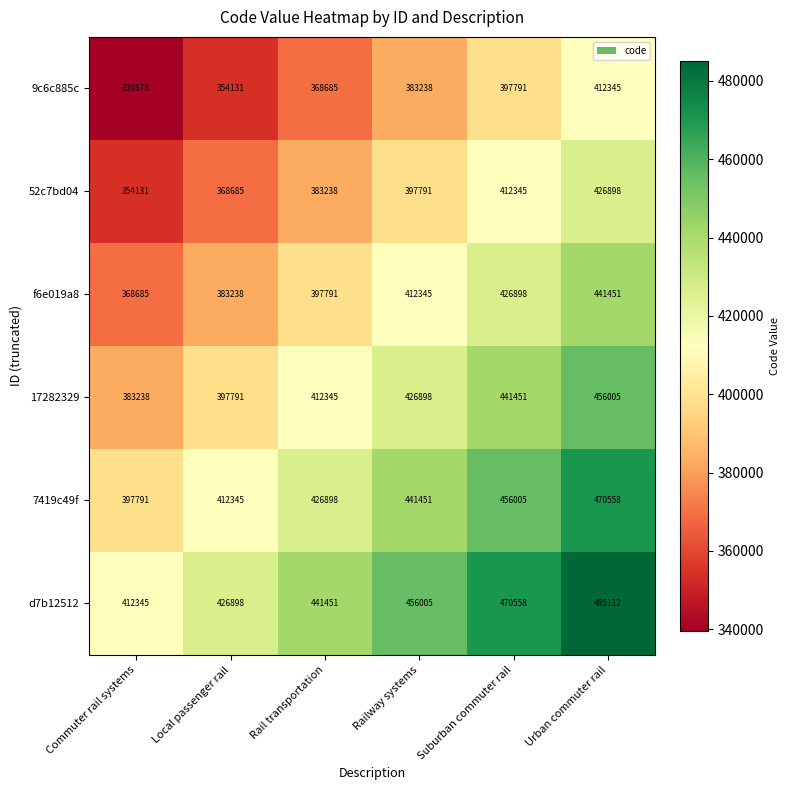

True or false: 7419c49f has a value of 592541 at Rail transportation.

False